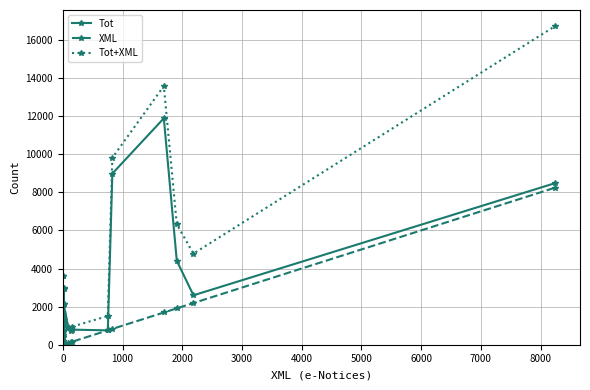

Reading right to left, list all the values displayed in this chart.

Tot: 8485	2595	4407	11886	8984	754	791	715	861	2120	2949	1278	414	1555	1425	3583	2061	101	764	193	1198	769	1557	1037	114	651	513
XML: 8248	2188	1909	1692	830	754	160	133	90	16	14	13	5	5	4	3	2	2	1	1	1	0	0	0	0	0	0
Tot+XML: 16733	4783	6316	13578	9814	1508	951	848	951	2136	2963	1291	419	1560	1429	3586	2063	103	765	194	1199	769	1557	1037	114	651	513